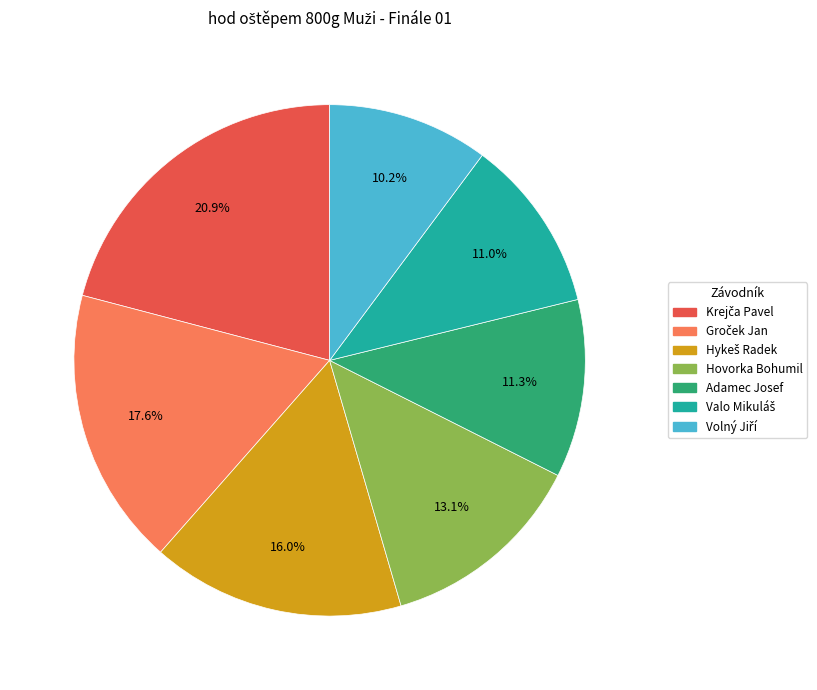

What portion of the pie excludes Adamec Josef?

88.7%